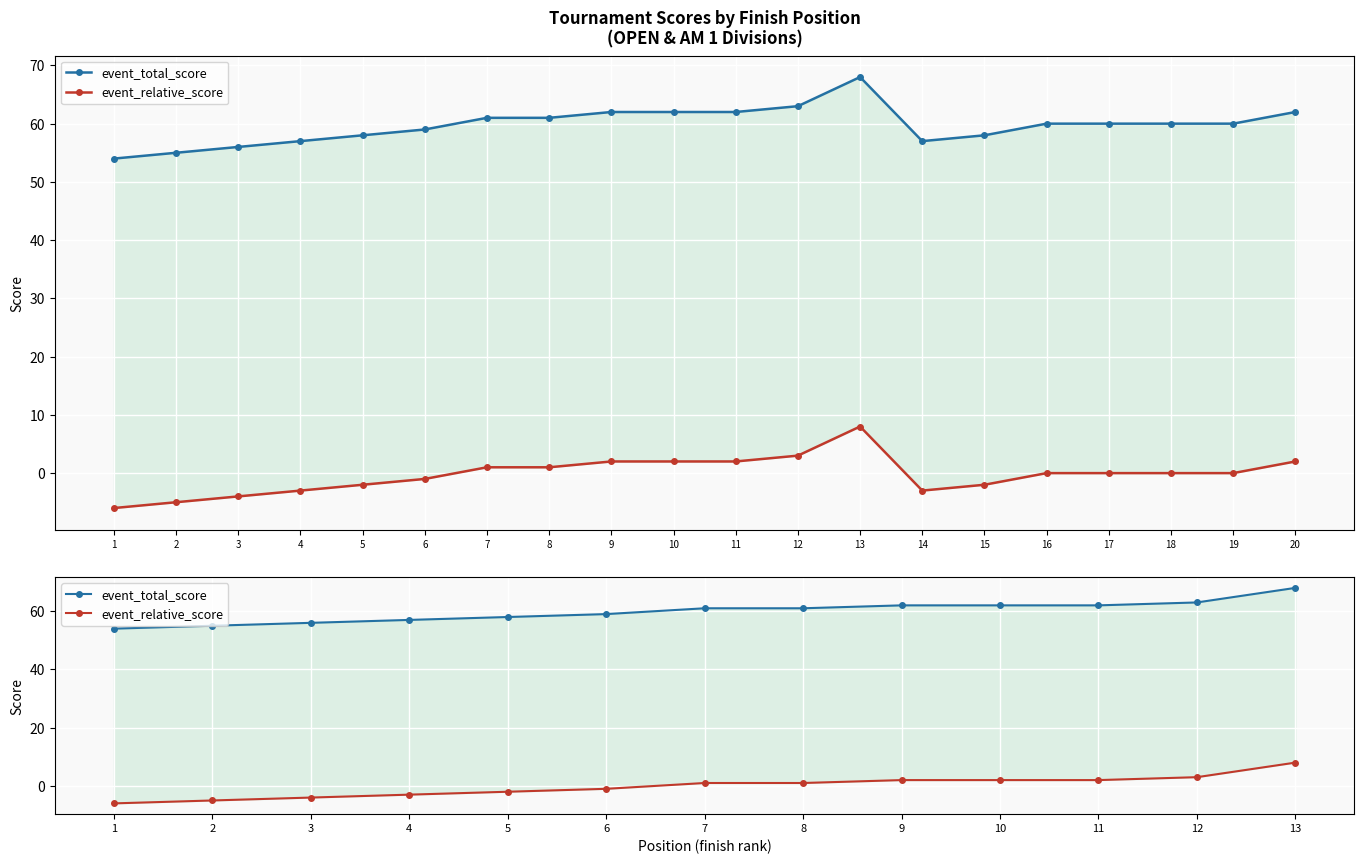

Count the number of categories in the chart.

13